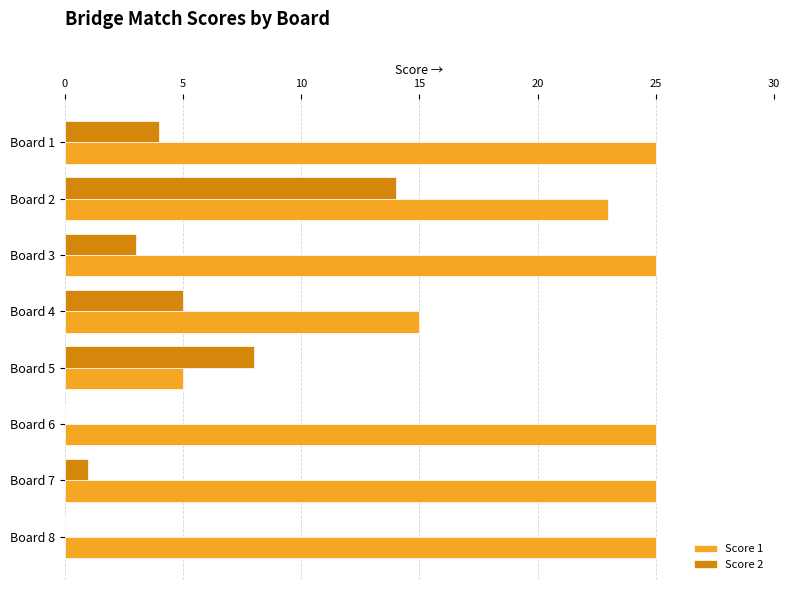

Which series has the largest range (max minus min)?

Score 1